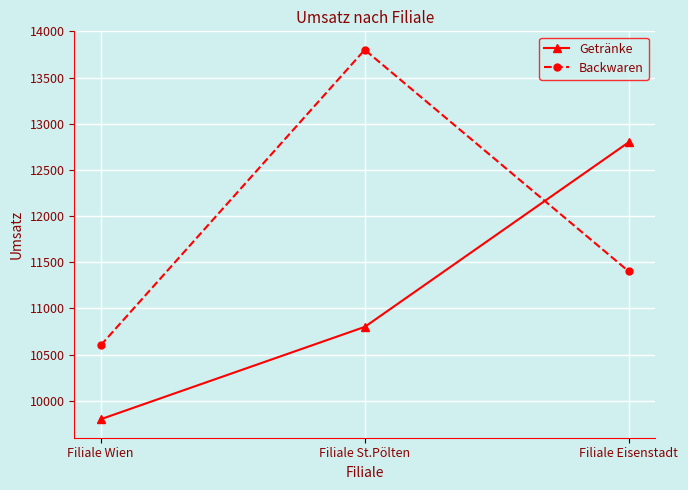

List the series in order of their peak value, lowest first.

Getränke, Backwaren